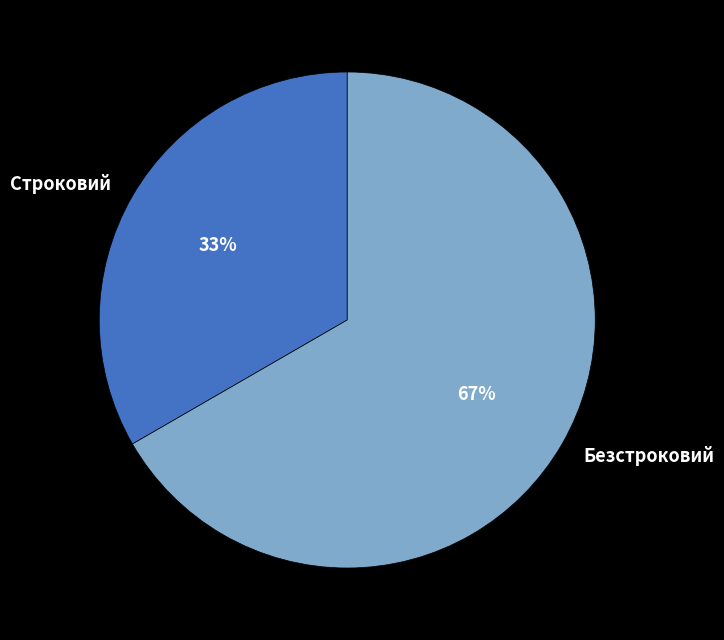

Rank the categories by value from highest to lowest.

Безстроковий, Строковий